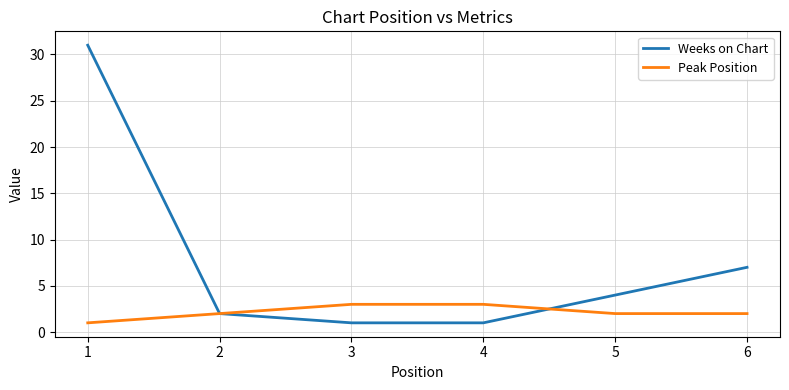

Which series has the widest spread of values?

Weeks on Chart